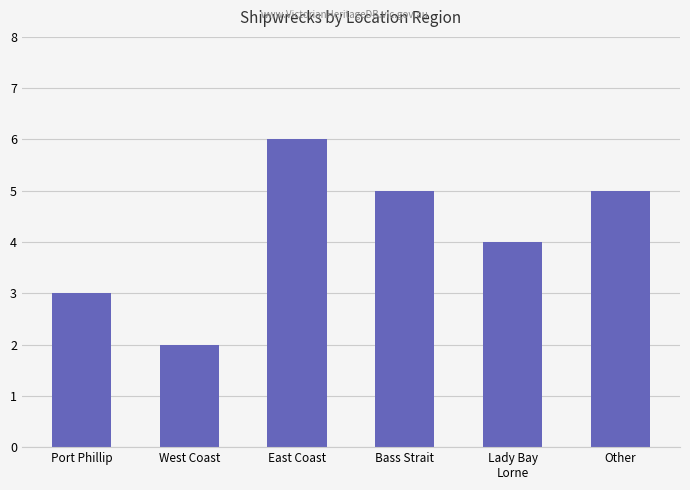

What is the value of the 5th bar from the left?

4